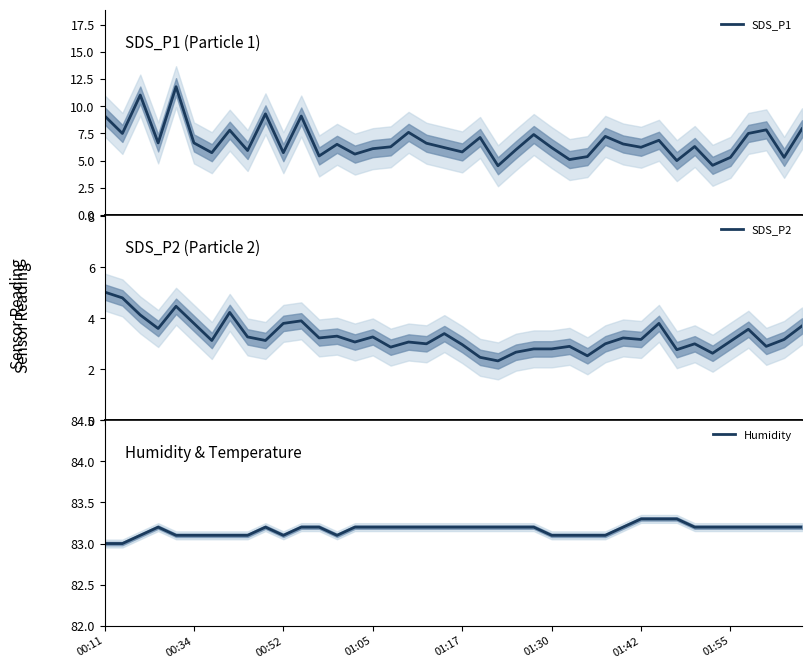

Reading left to right, extract all data points from this chart.

SDS_P1: 9.1	7.5	11.0	6.6	11.8	6.6	5.7	7.8	5.9	9.3	5.7	9.1	5.4	6.5	5.6	6.1	6.3	7.6	6.6	6.2	5.8	7.1	4.5	6.0	7.4	6.2	5.1	5.4	7.2	6.5	6.2	6.9	5.0	6.3	4.6	5.3	7.5	7.8	5.3	7.9
SDS_P2: 5.0	4.8	4.1	3.6	4.5	3.8	3.1	4.2	3.3	3.1	3.8	3.9	3.2	3.3	3.1	3.3	2.9	3.1	3.0	3.4	3.0	2.5	2.3	2.7	2.8	2.8	2.9	2.5	3.0	3.2	3.2	3.8	2.8	3.0	2.6	3.1	3.6	2.9	3.2	3.7
Humidity: 83.0	83.0	83.1	83.2	83.1	83.1	83.1	83.1	83.1	83.2	83.1	83.2	83.2	83.1	83.2	83.2	83.2	83.2	83.2	83.2	83.2	83.2	83.2	83.2	83.2	83.1	83.1	83.1	83.1	83.2	83.3	83.3	83.3	83.2	83.2	83.2	83.2	83.2	83.2	83.2